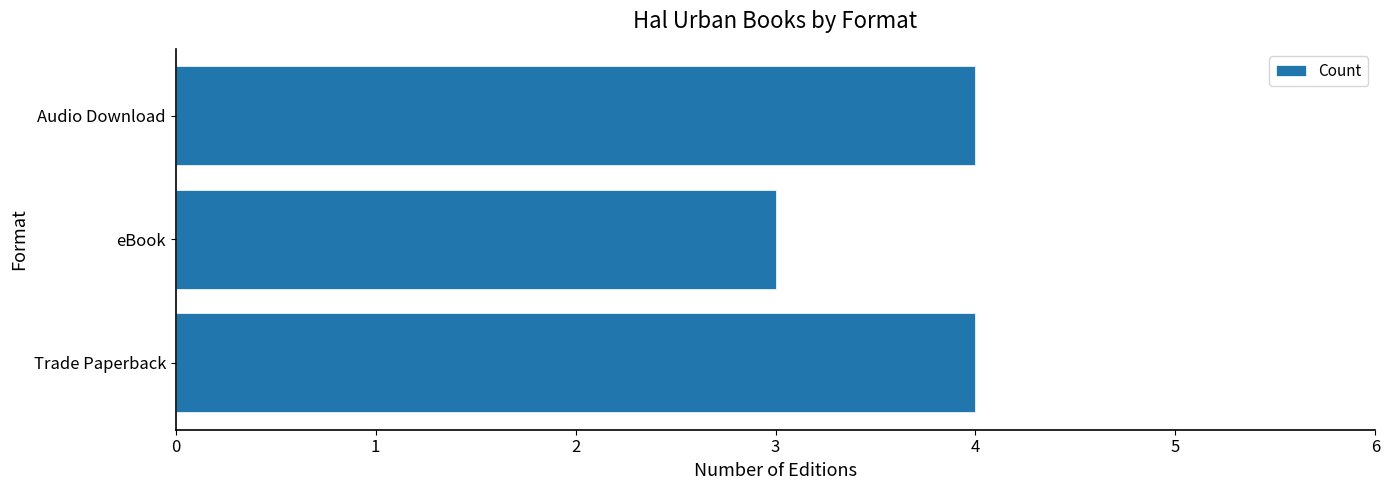

Read the value at Trade Paperback.

4